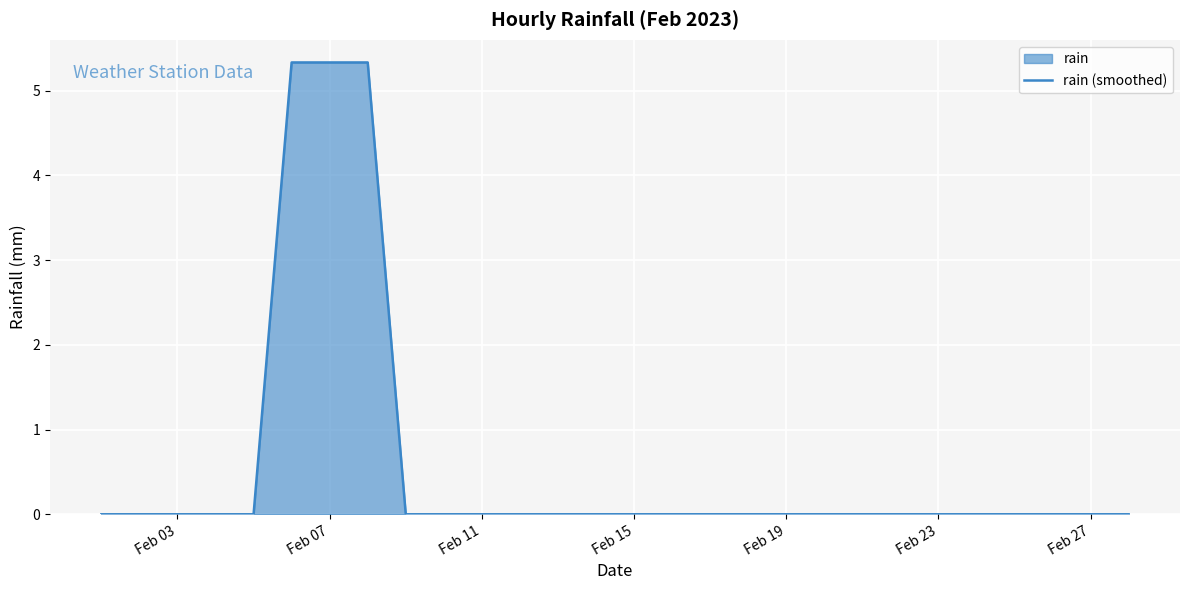

What is the maximum value shown in the chart?

5.3